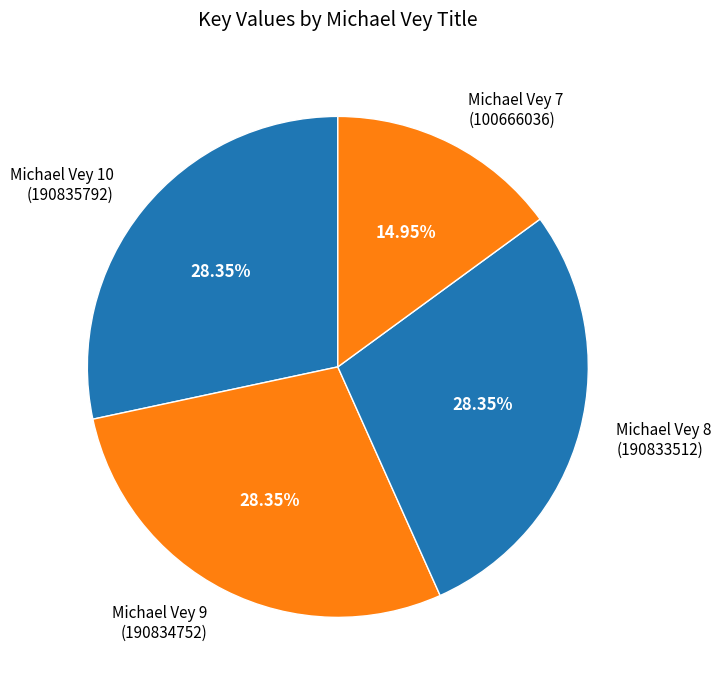

What is the ratio of the value at Michael Vey 10 to the value at Michael Vey 9?

1.0